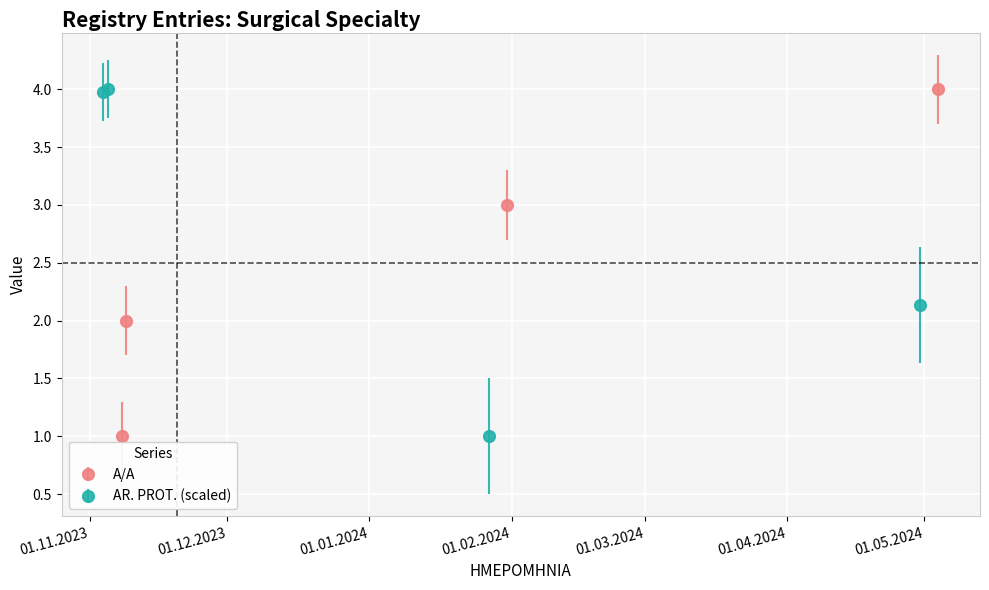

What are all the series names shown in the legend?

A/A, AR. PROT.